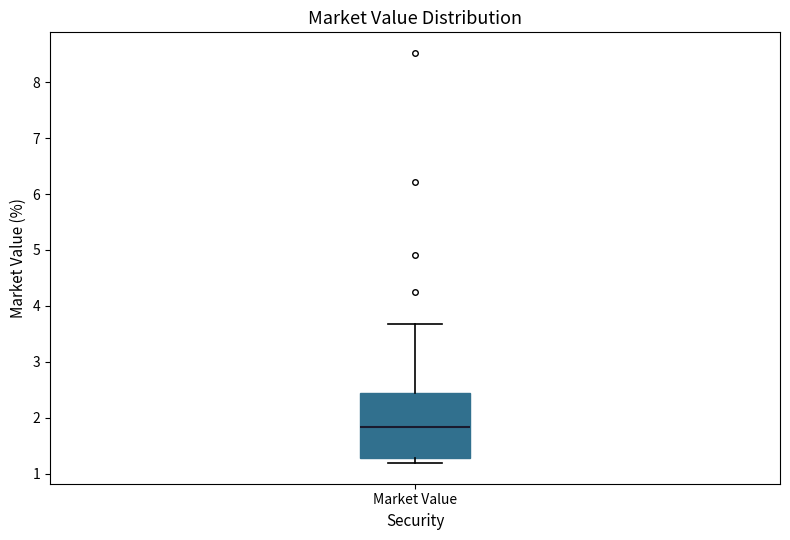

Where is the upper edge of the box for Market Value on the y-axis? The values are not printed on the chart, so give them approximately, as read against the axis.

2.4